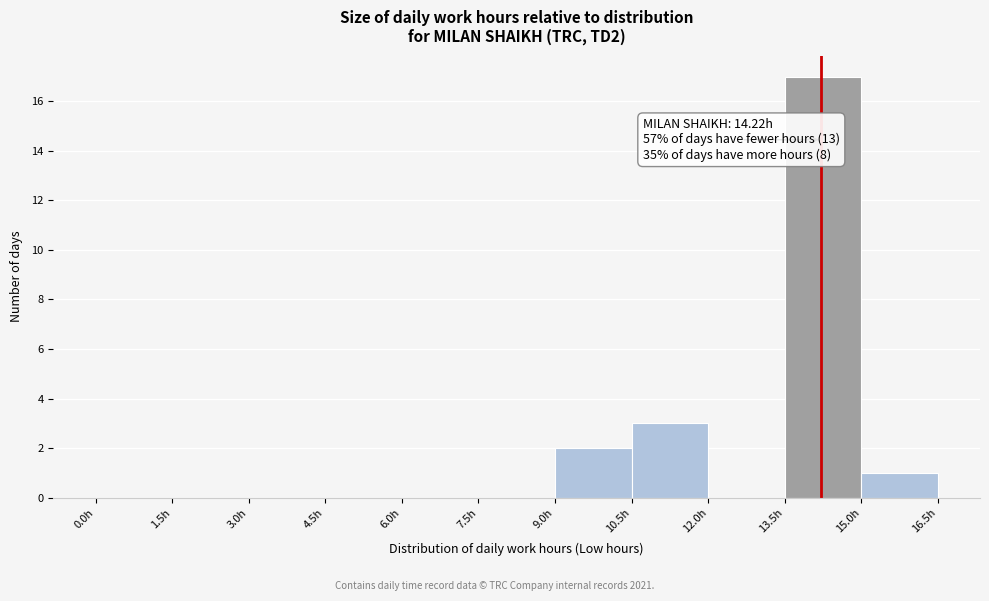

Over which range of the x-axis is the bar tallest?

13.5 to 15.0